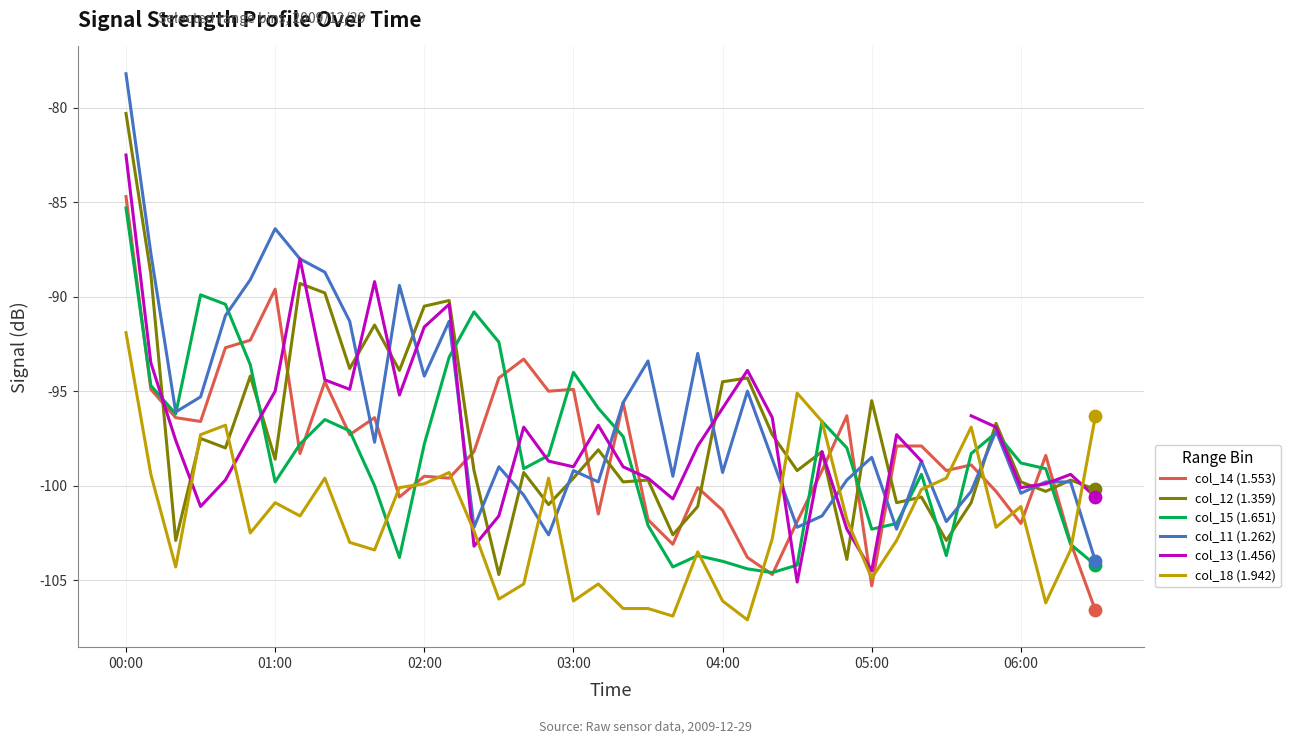

Is the value of col_14 (1.553) at 14 greater than the value of col_11 (1.262) at 34?

Yes